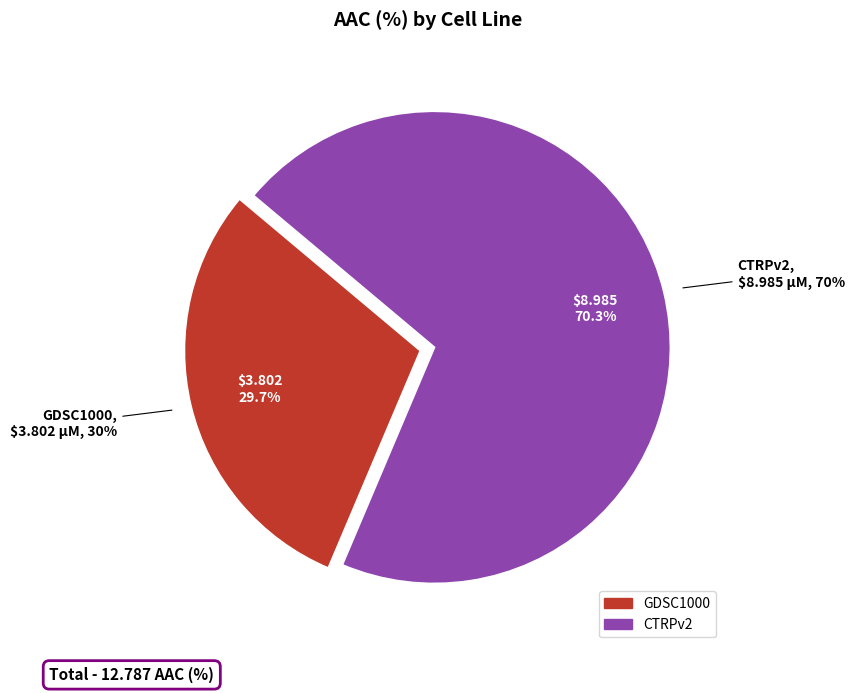

What is the largest slice in the pie chart?

CTRPv2